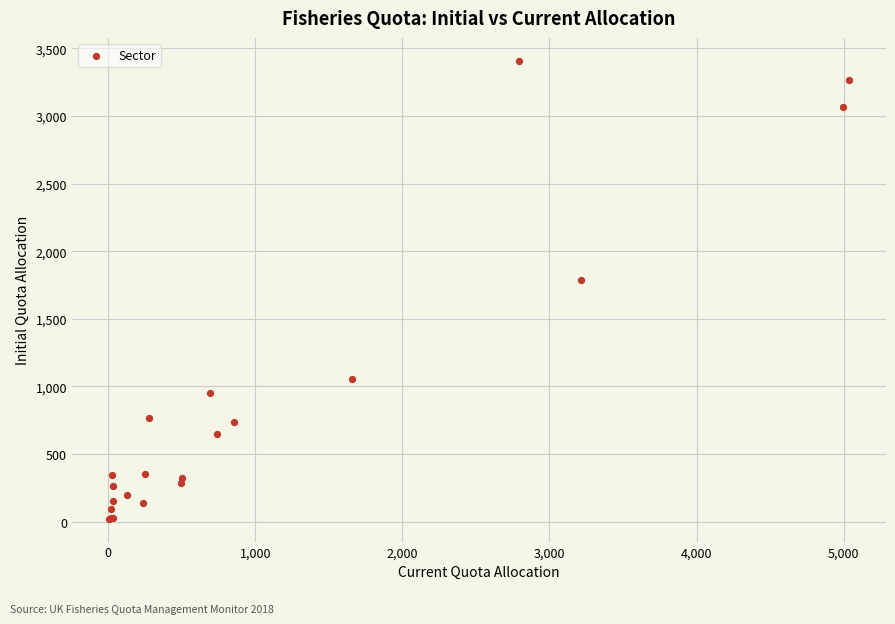

What Y value in the scatter plot is closest to 1715?

1786.2